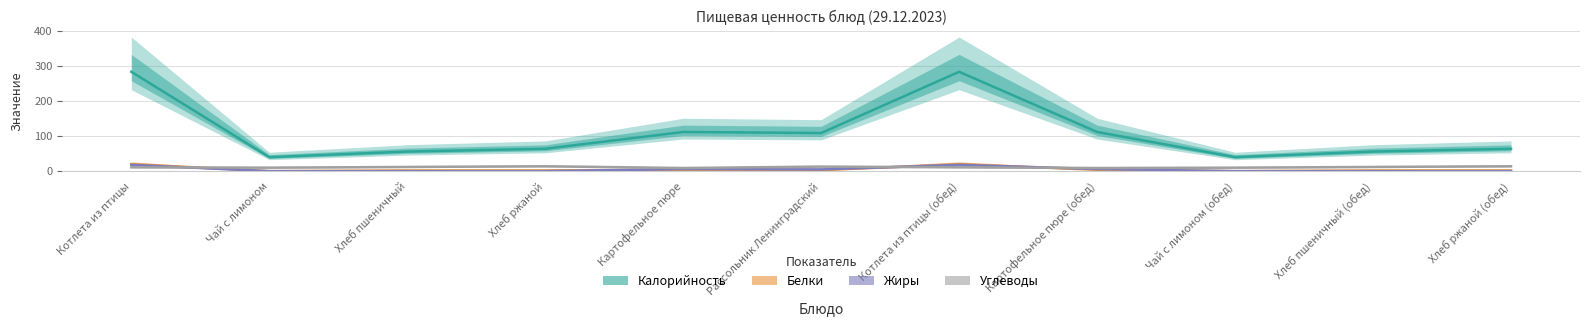

What is the total value across all series at Картофельное пюре?

131